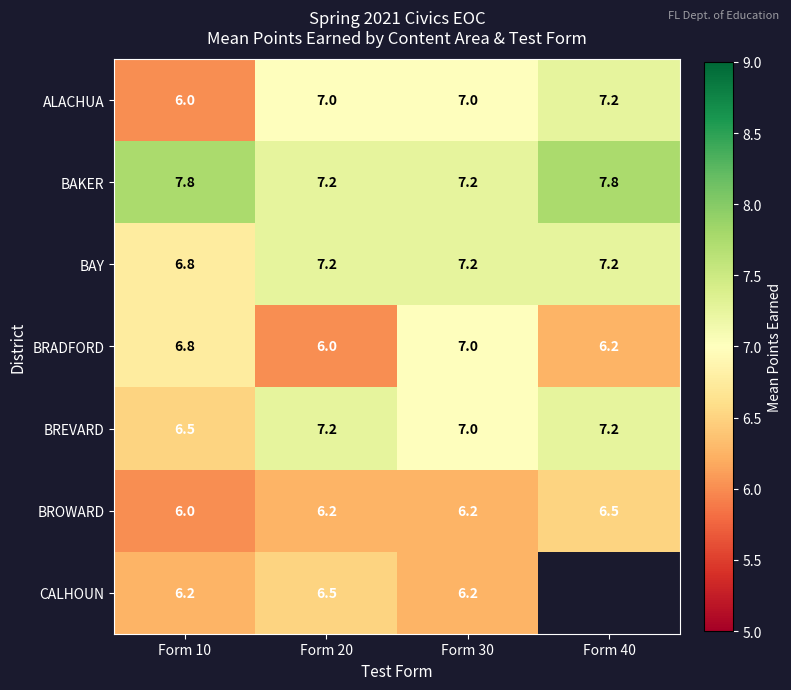

What is the sum of the BAY values at Form 40 and Form 10?

14.0